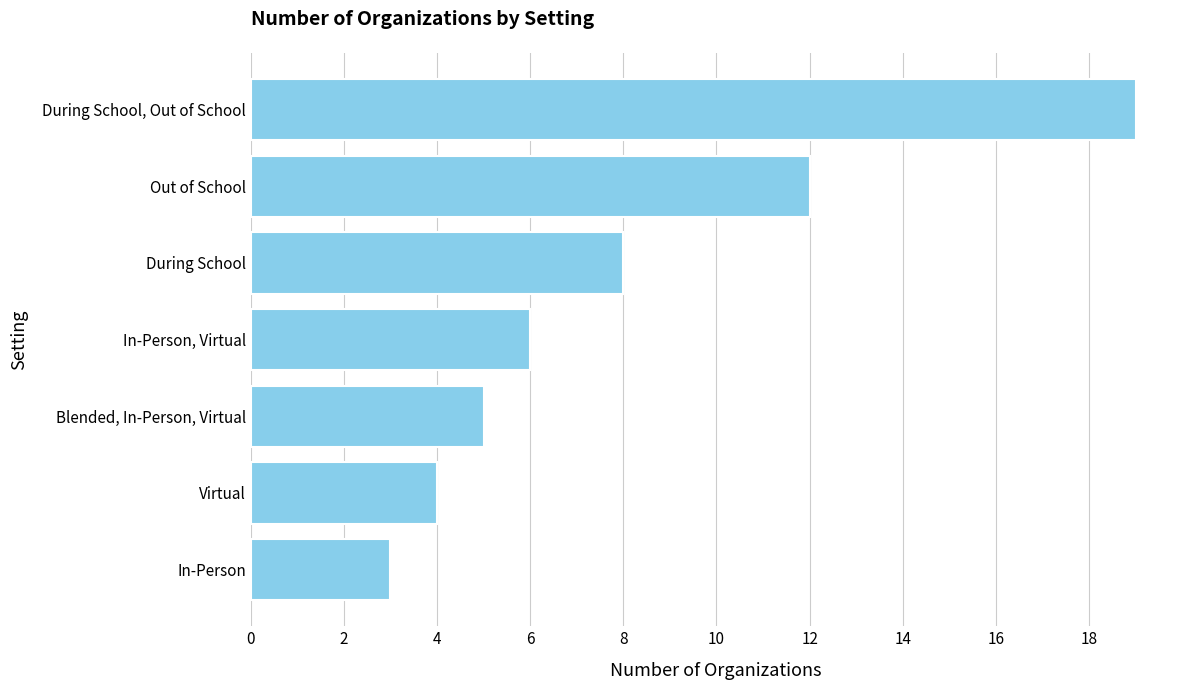

What is the sum of the values at During School and Blended, In-Person, Virtual?

13